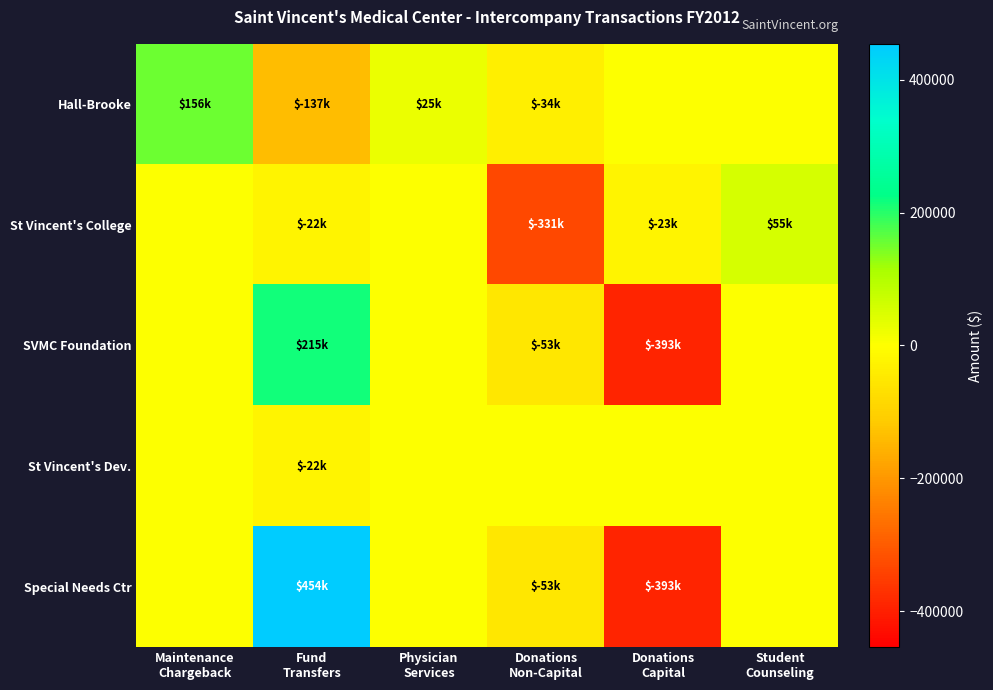

Reading right to left, list all the values displayed in this chart.

Hall-Brooke: Student
Counseling=0	Donations
Capital=0	Donations
Non-Capital=-34000	Physician
Services=25000	Fund
Transfers=-137000	Maintenance
Chargeback=156000
St Vincent's College: Student
Counseling=55200	Donations
Capital=-23000	Donations
Non-Capital=-331000	Physician
Services=0	Fund
Transfers=-22000	Maintenance
Chargeback=0
SVMC Foundation: Student
Counseling=0	Donations
Capital=-393000	Donations
Non-Capital=-53000	Physician
Services=0	Fund
Transfers=215000	Maintenance
Chargeback=0
St Vincent's Dev.: Student
Counseling=0	Donations
Capital=0	Donations
Non-Capital=0	Physician
Services=0	Fund
Transfers=-22000	Maintenance
Chargeback=0
Special Needs Ctr: Student
Counseling=0	Donations
Capital=-393000	Donations
Non-Capital=-53000	Physician
Services=0	Fund
Transfers=454000	Maintenance
Chargeback=0